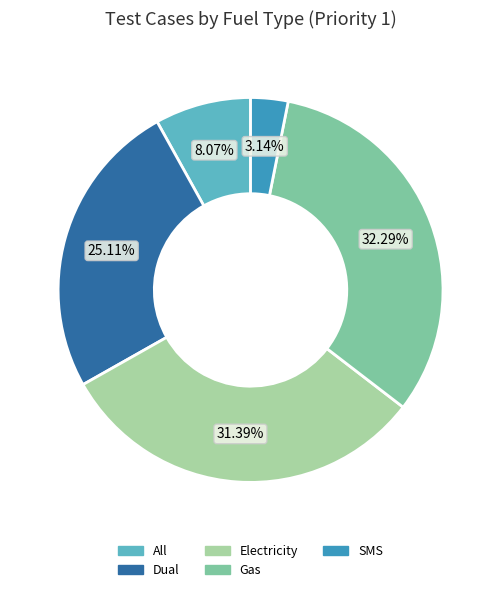

Rank the categories by value from lowest to highest.

SMS, All, Dual, Electricity, Gas